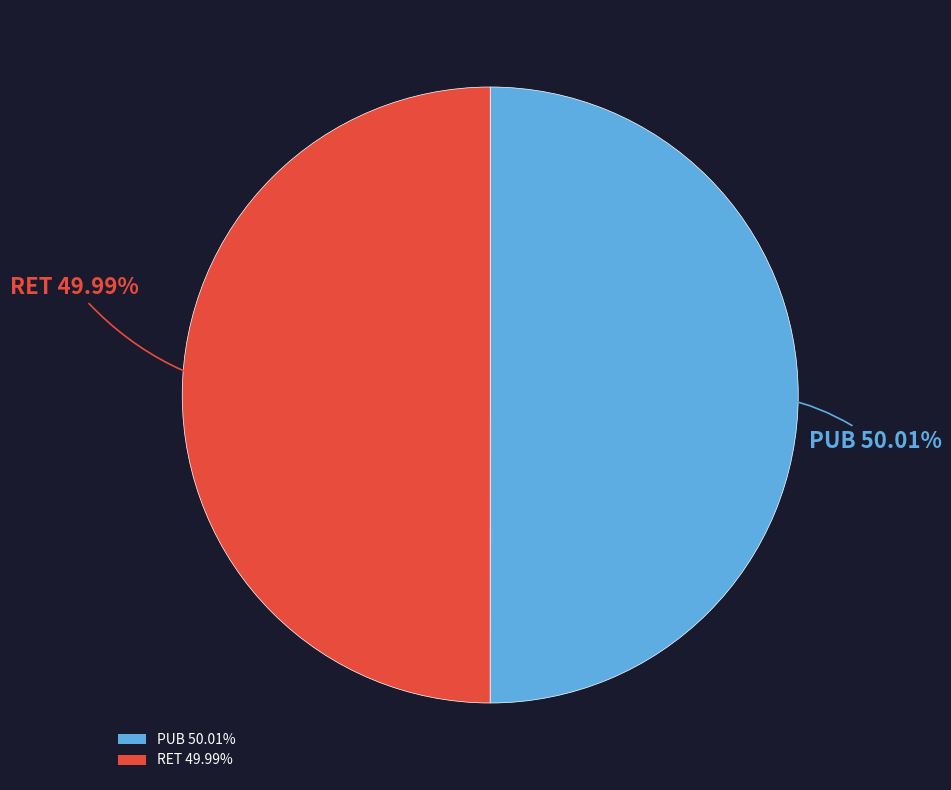

The RET slice represents 44% of the pie. True or false?

False